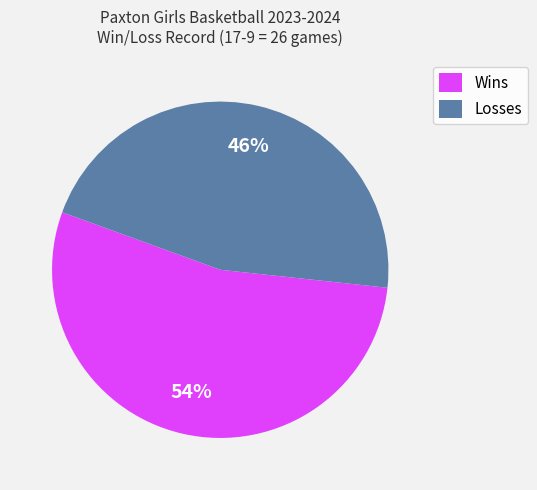

Which category has the smallest portion of the pie?

Losses